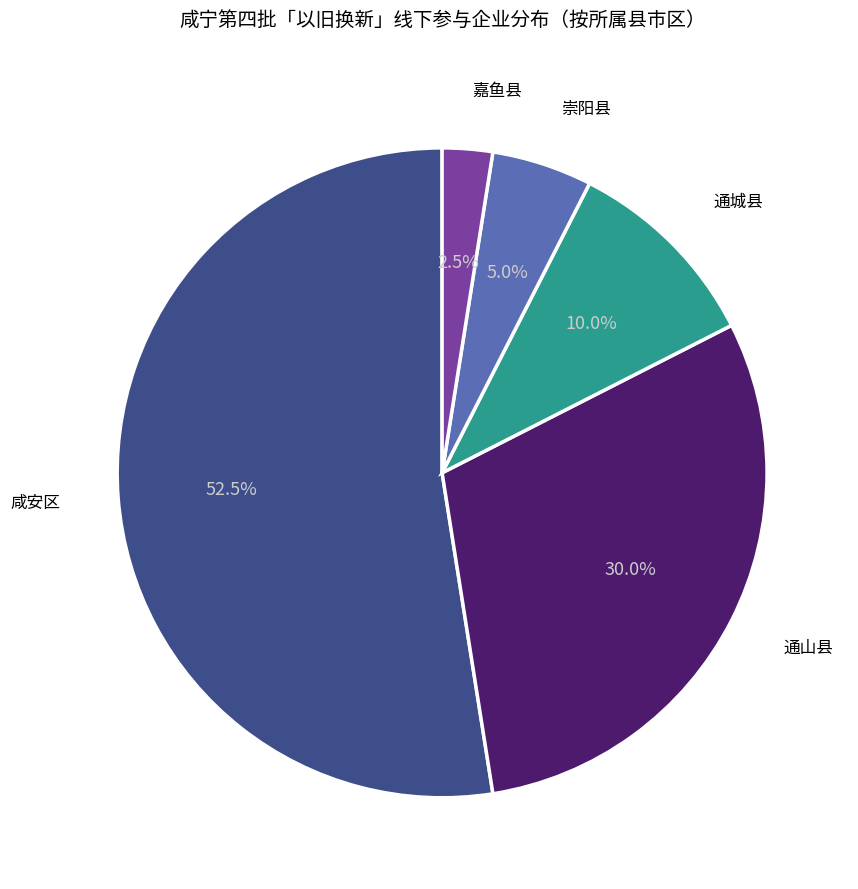

Does 咸安区 represent more than half of the total?

Yes